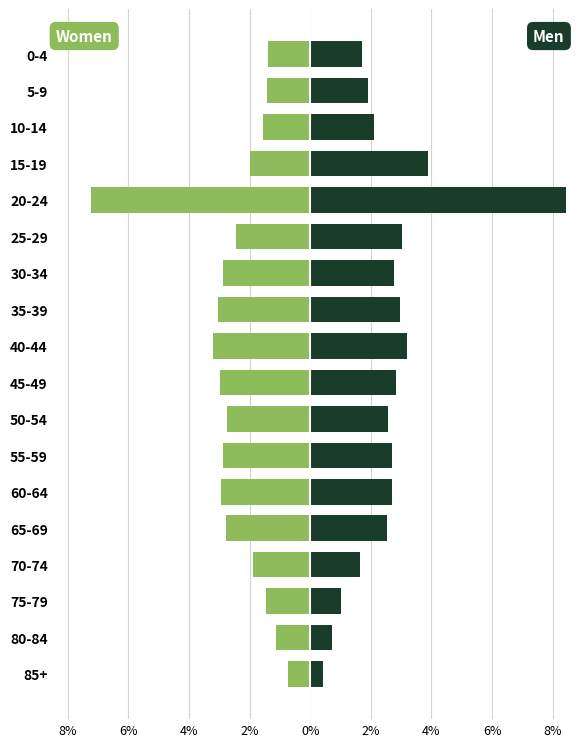

What are all the series names shown in the legend?

Women, Men